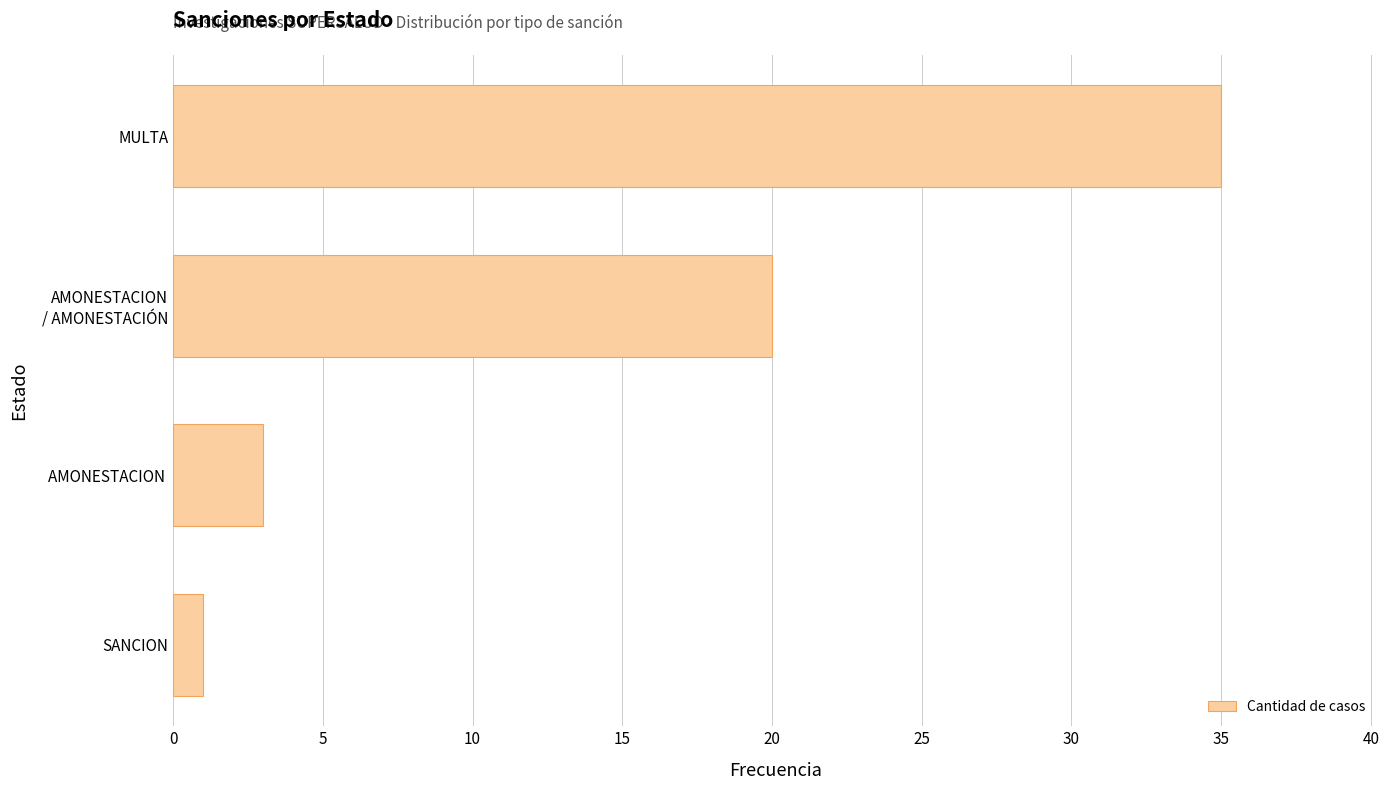

What is the difference between the maximum and second lowest values?

32